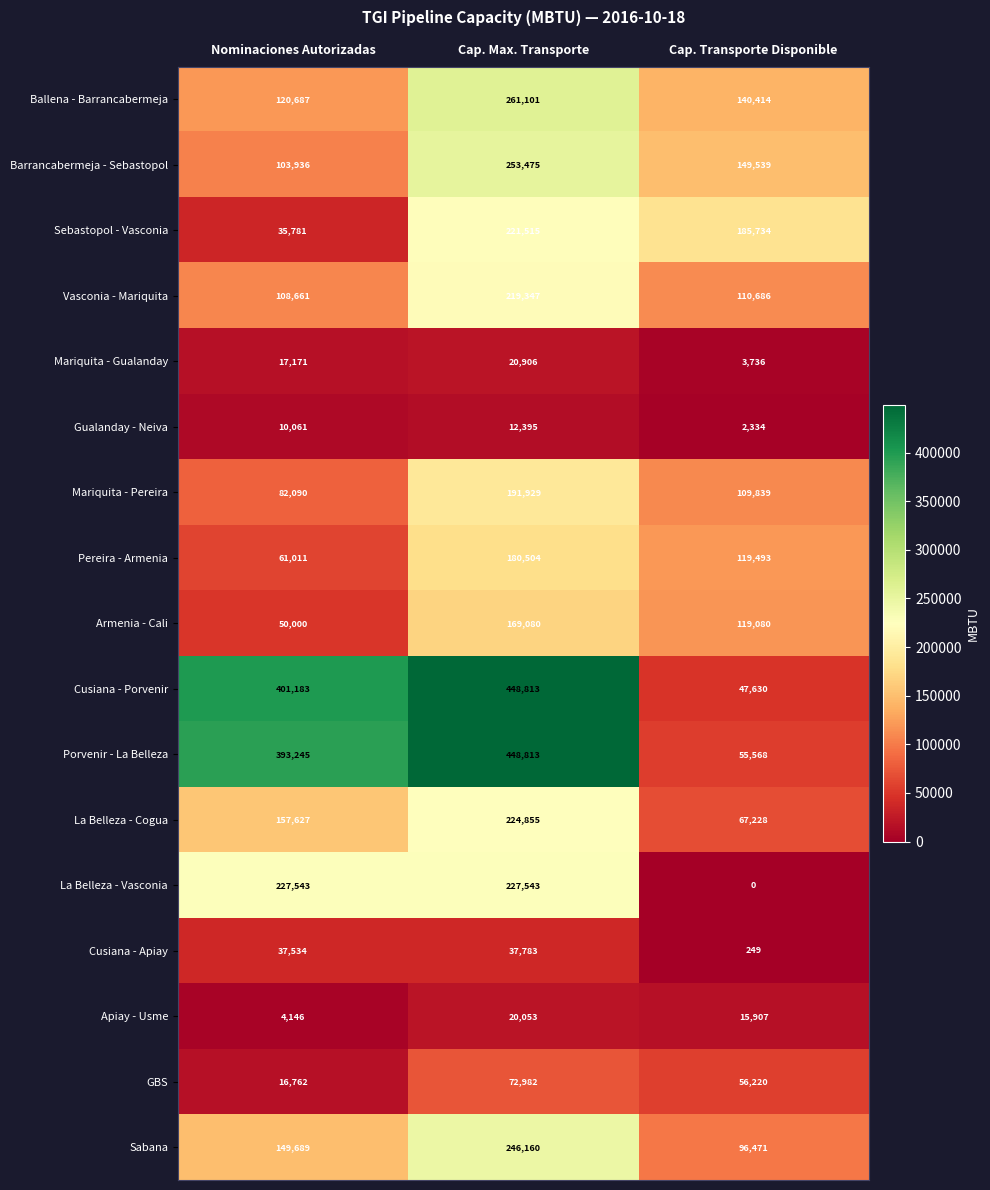

At which category is the sum across all series the highest?

Cap. Max. Transporte